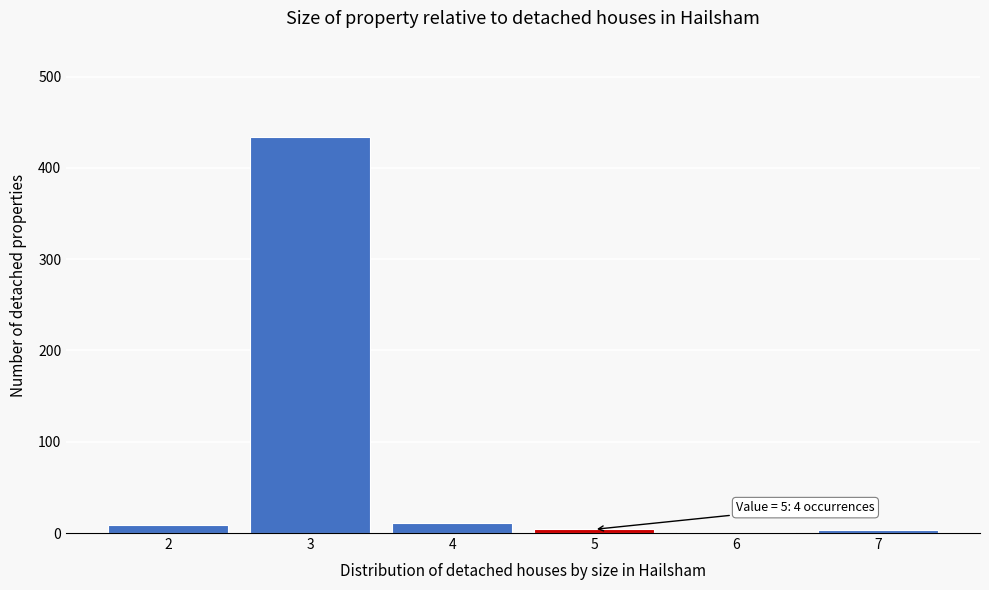

Which range on the x-axis has the tallest bar?

2.5 to 3.5